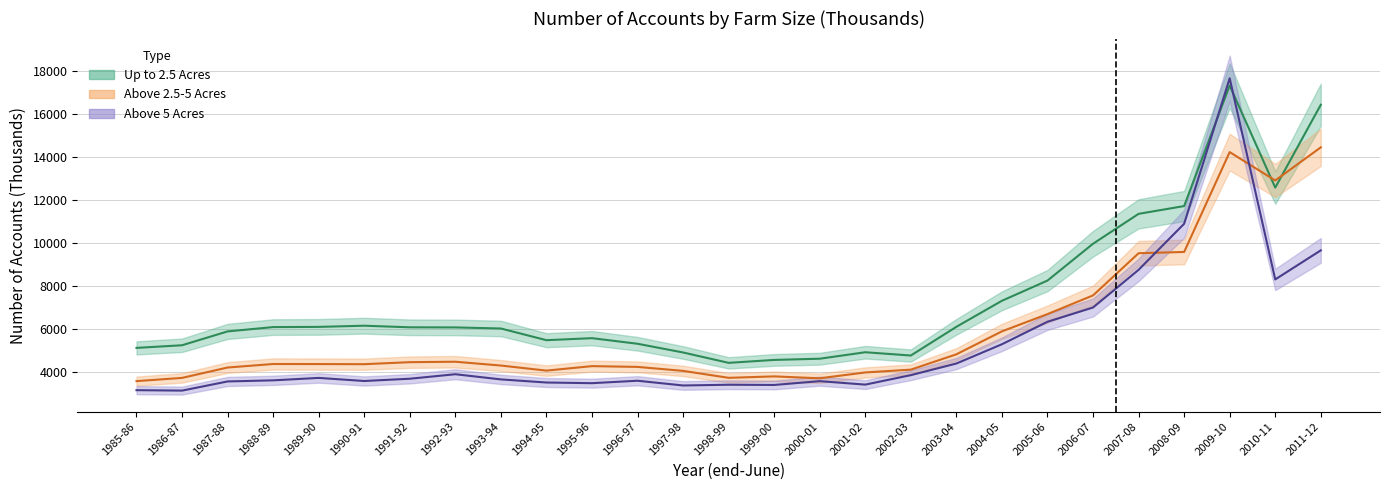

Is the value of Above 5 Acres (Accounts) at 1998-99 greater than the value of Above 2.5-5 Acres (Accounts) at 1999-00?

No